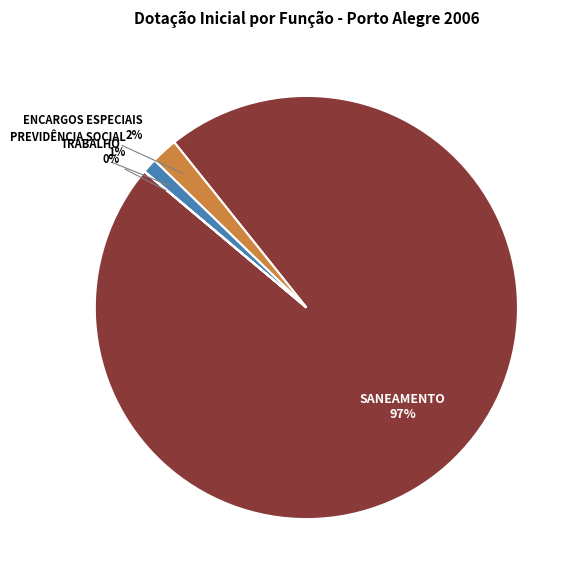

To the nearest percent, what is the difference between the largest and smallest slice percentages?

97%